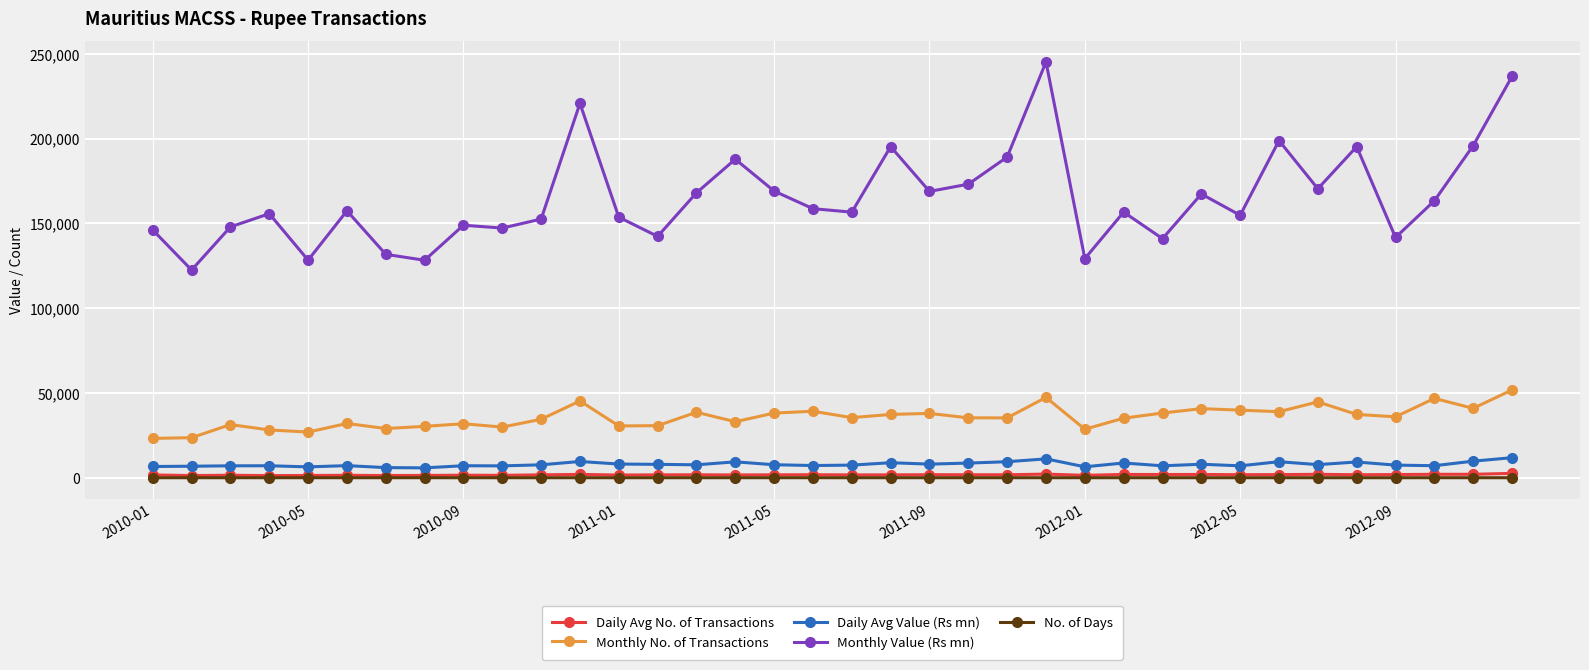

What is the difference between the maximum and minimum values in the Daily Avg Value (Rs mn) series?

6005